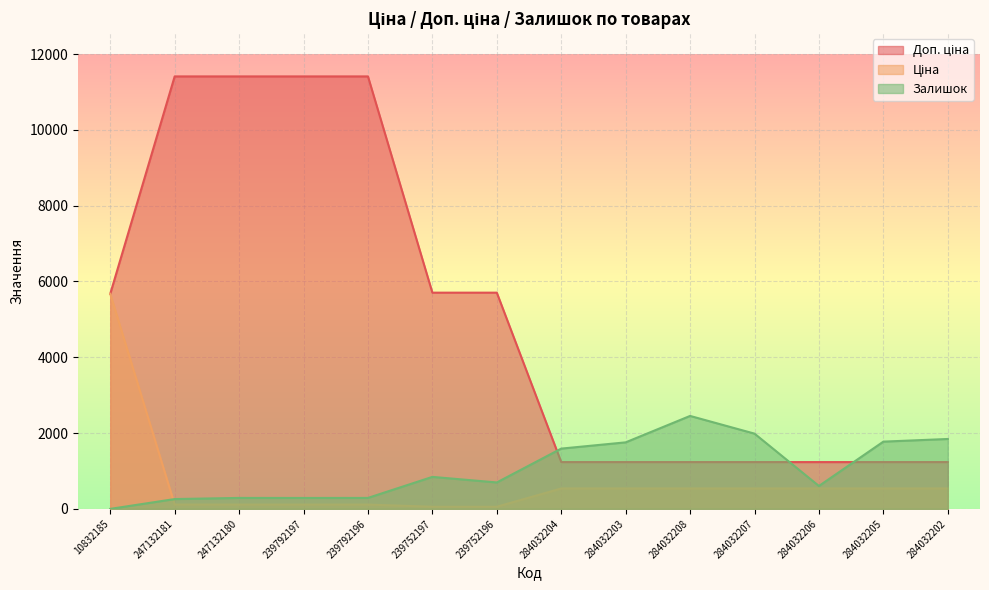

List the series in order of their peak value, highest first.

Доп. ціна, Ціна, Залишок